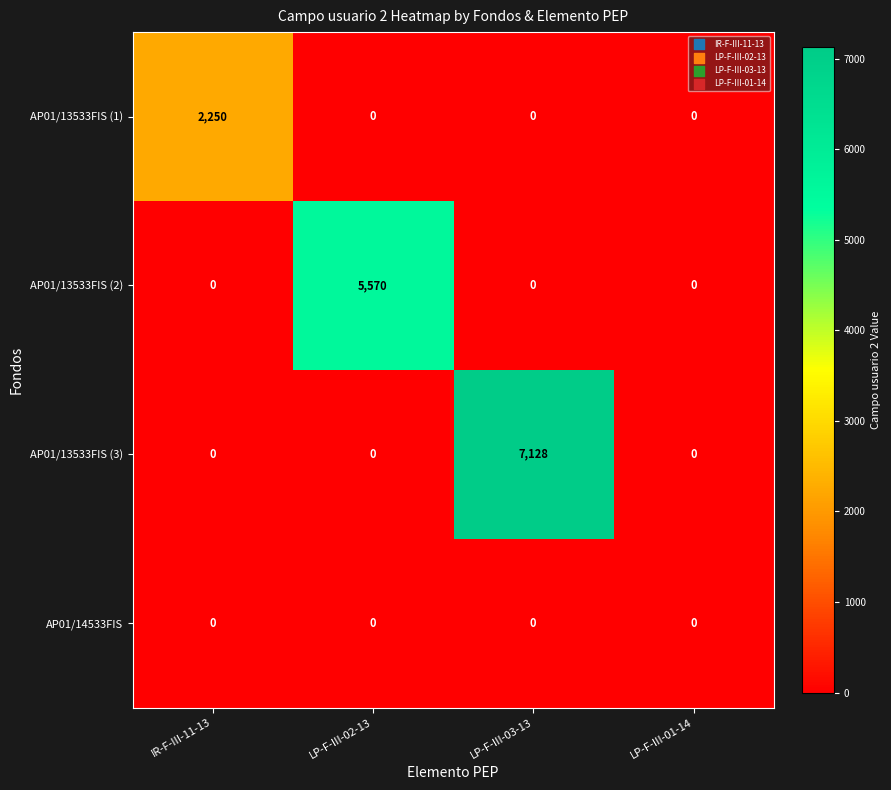

Is the value of AP01/13533FIS (1) at IR-F-III-11-13 greater than the value of AP01/13533FIS (2) at LP-F-III-03-13?

Yes